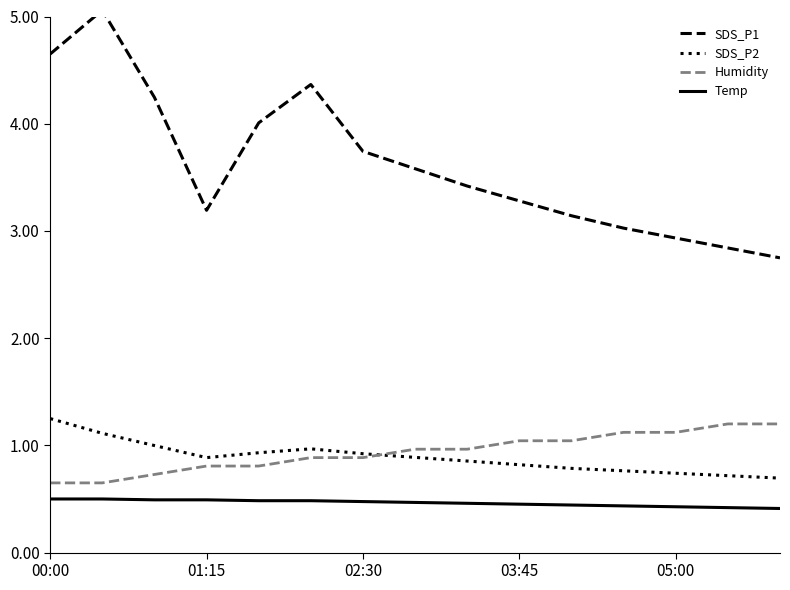

True or false: SDS_P1 and Temp cross at least once.

False